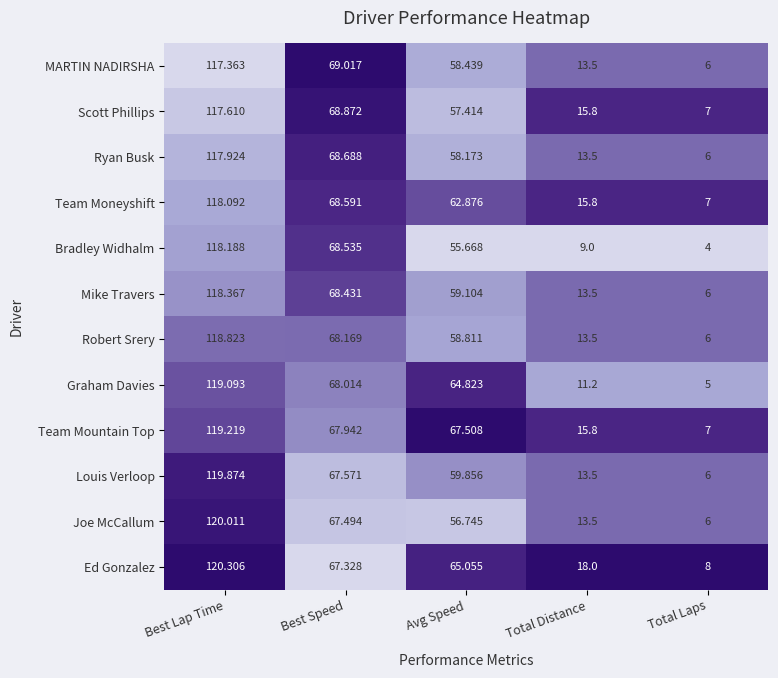

Rank the series by their maximum value, from highest to lowest.

Ed Gonzalez, Joe McCallum, Louis Verloop, Team Mountain Top, Graham Davies, Robert Srery, Mike Travers, Bradley Widhalm, Team Moneyshift, Ryan Busk, Scott Phillips, MARTIN NADIRSHA